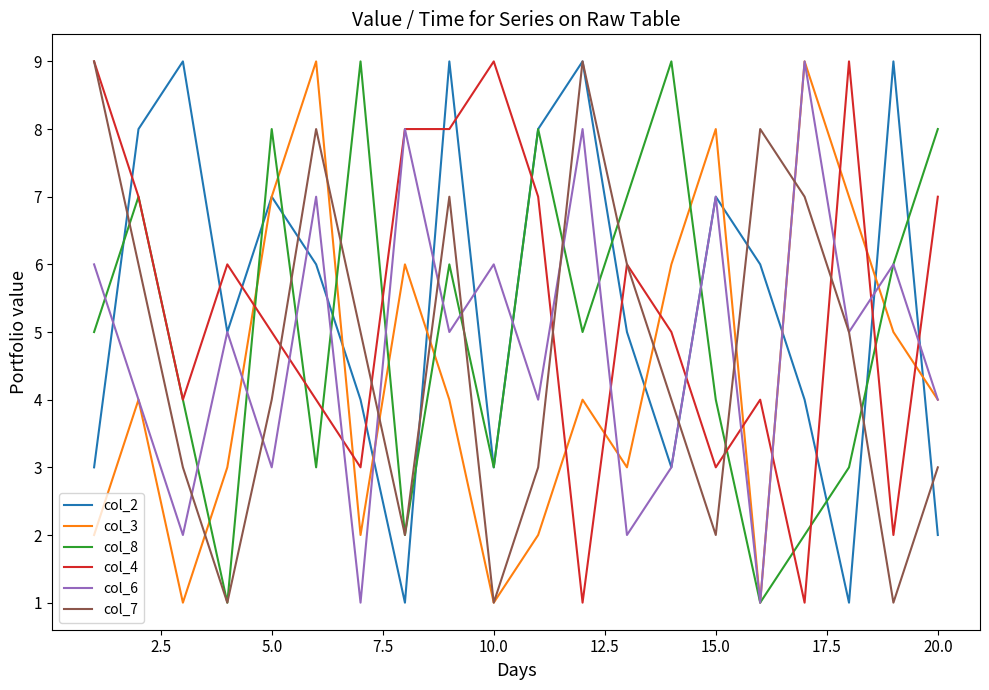

What is the greatest value displayed?

9